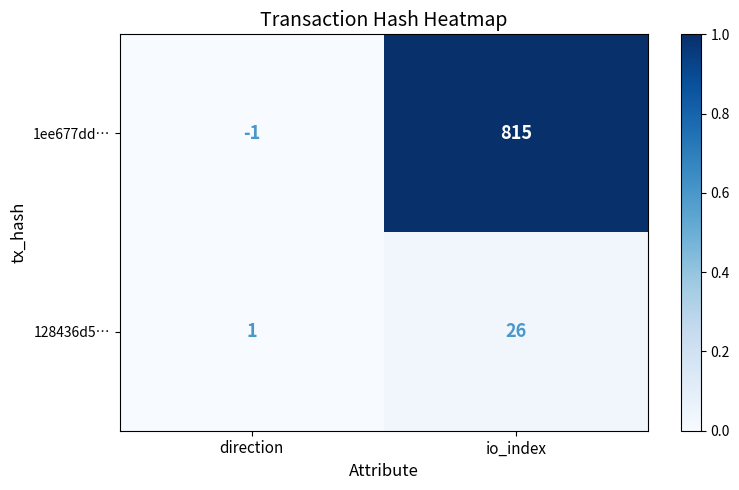

How many categories are shown in the chart?

2